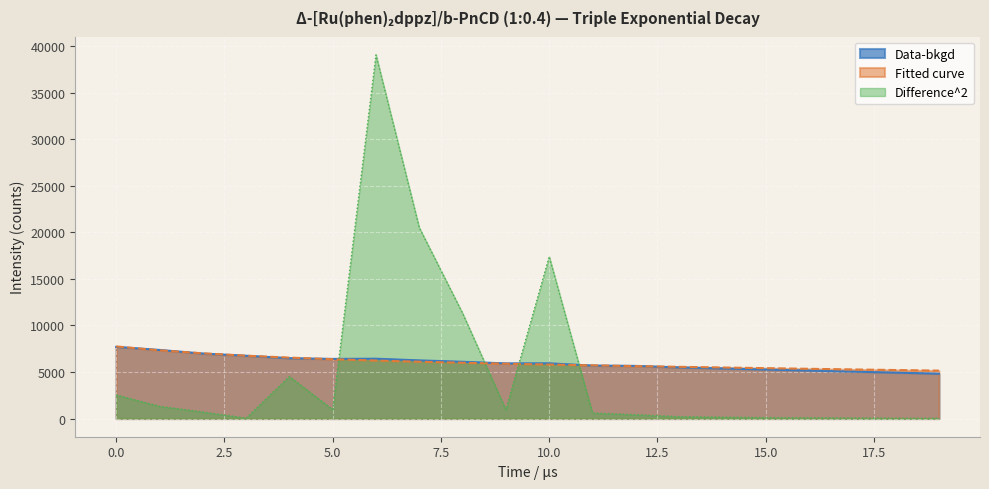

How many intersections are there between Difference^2 and Fitted curve?

4